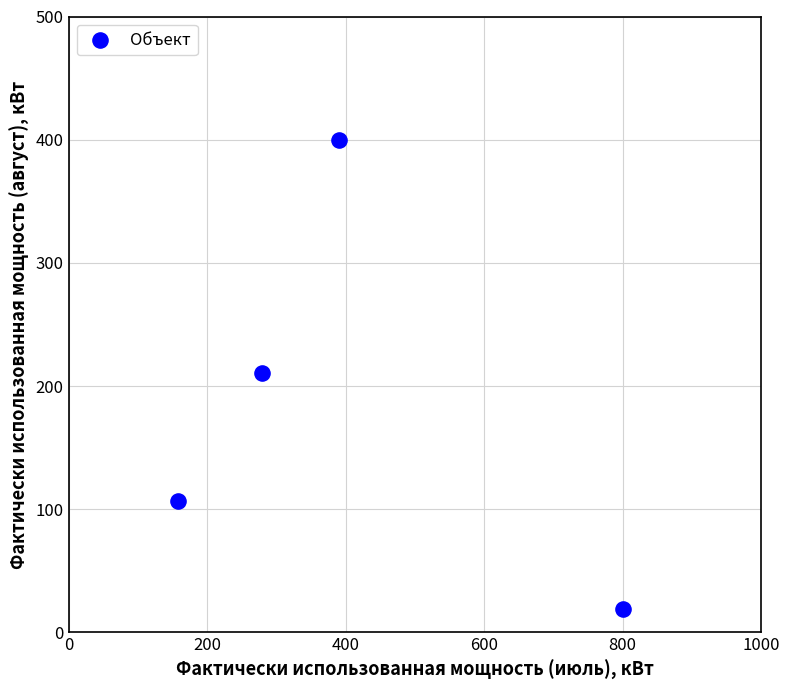

What is the range of Y values (max minus min)?

381